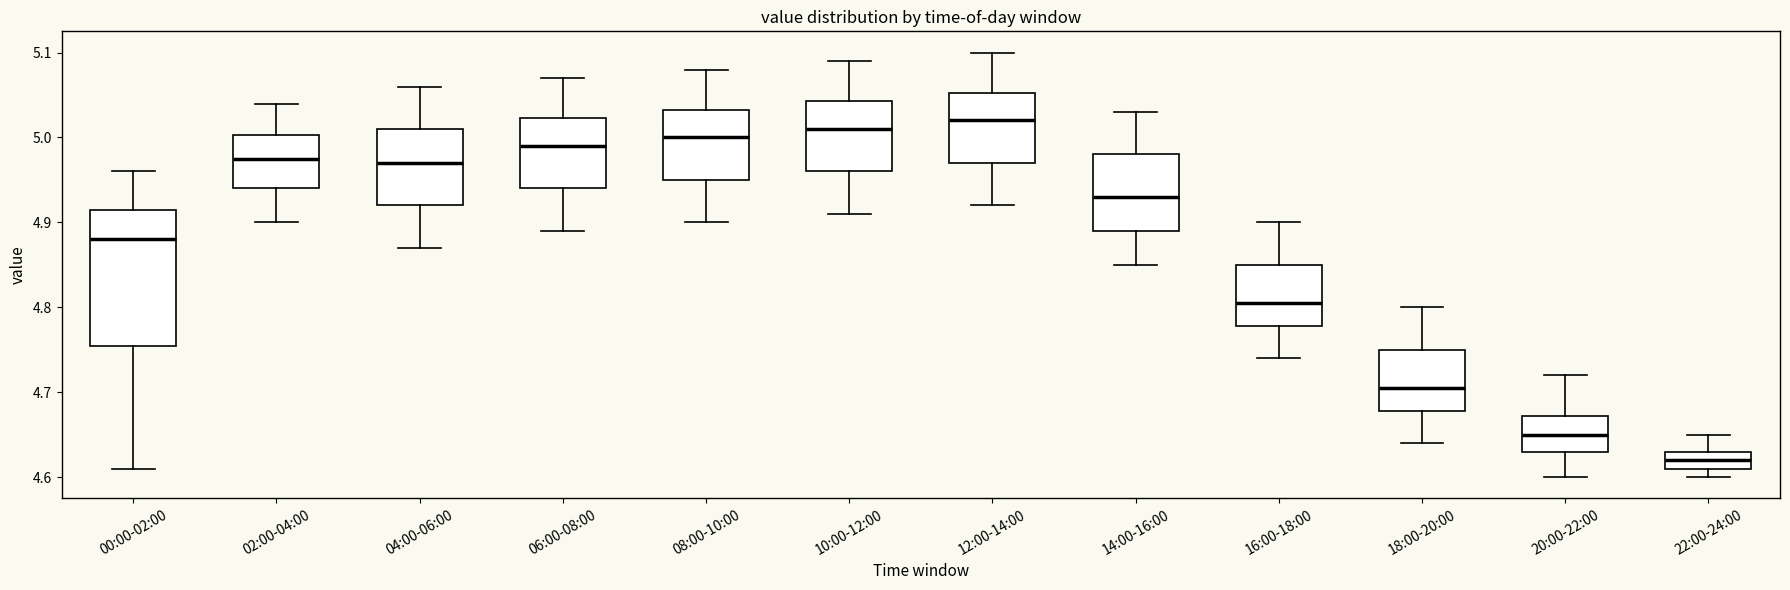

Where is the lower edge of the box for 08:00-10:00 on the y-axis? The values are not printed on the chart, so give them approximately, as read against the axis.

4.95